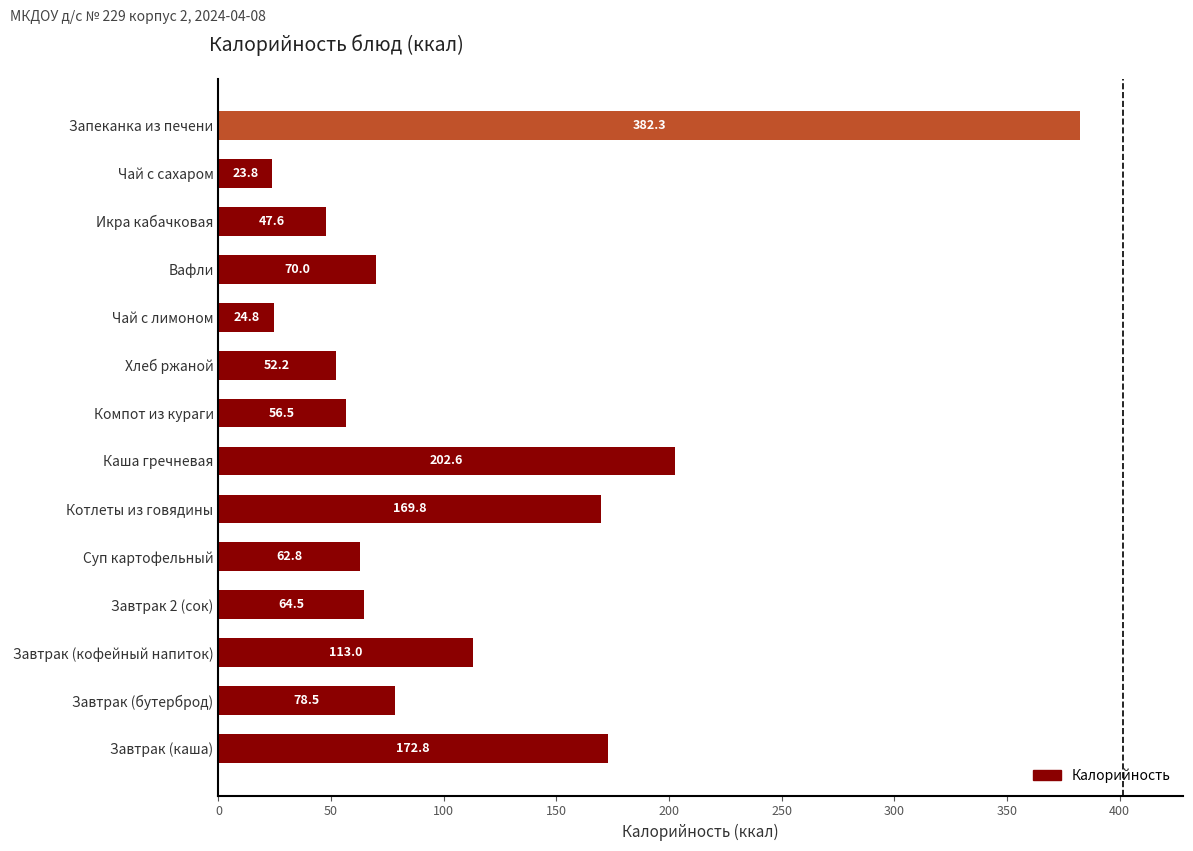

Reading bottom to top, what are all the values shown in this chart?

172.8	78.5	113.0	64.5	62.8	169.8	202.6	56.5	52.2	24.8	70.0	47.6	23.8	382.3